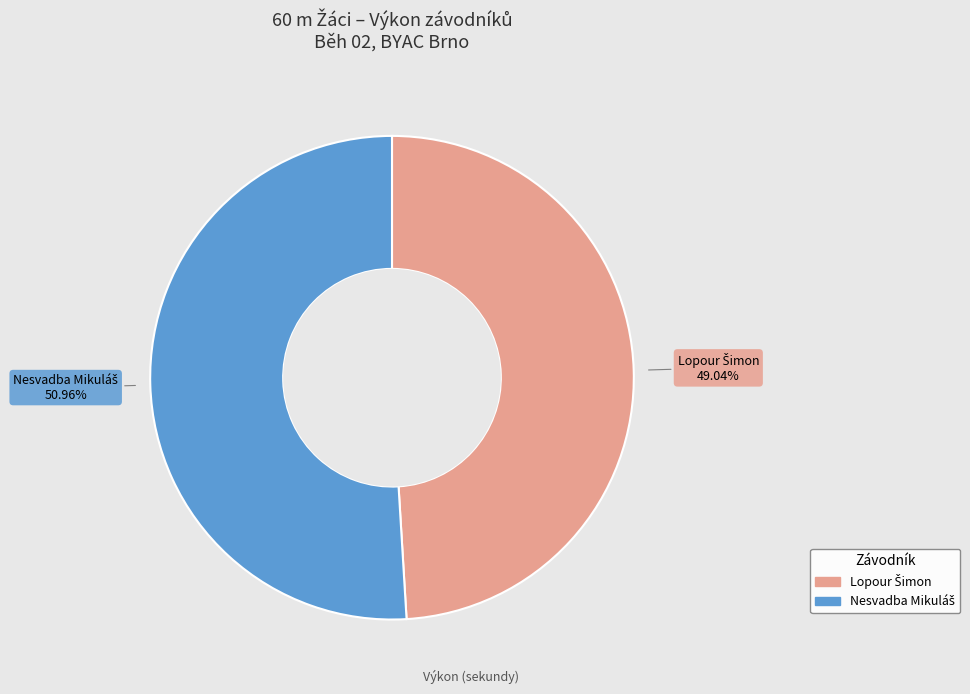

Is there a majority slice in this chart?

Yes